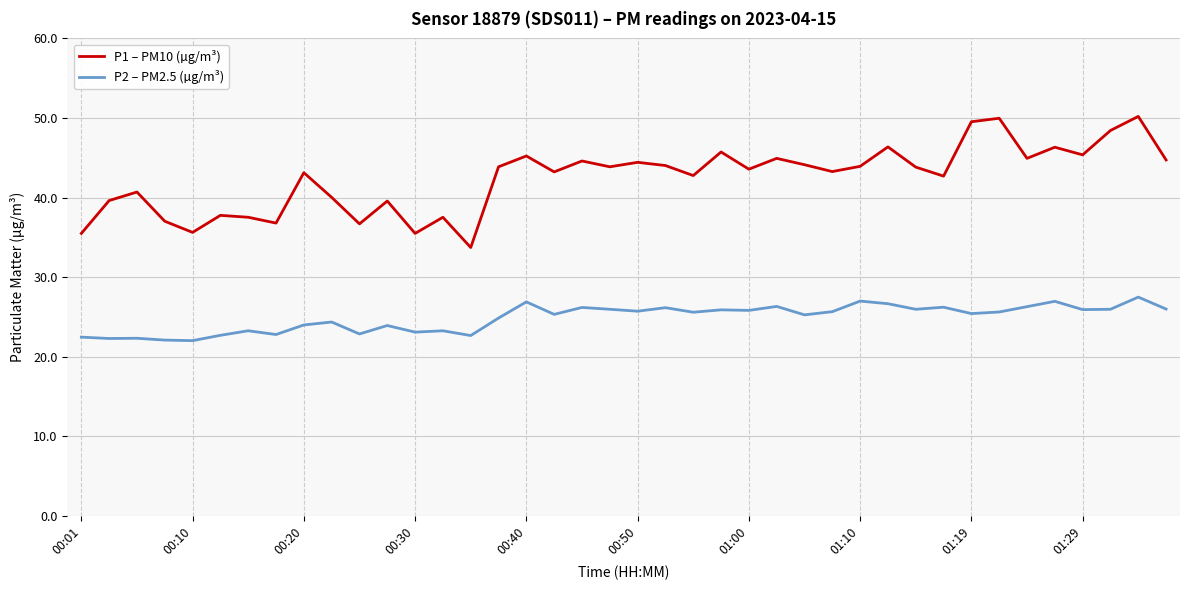

Rank the series by their average value, from highest to lowest.

P1 – PM10 (µg/m³), P2 – PM2.5 (µg/m³)